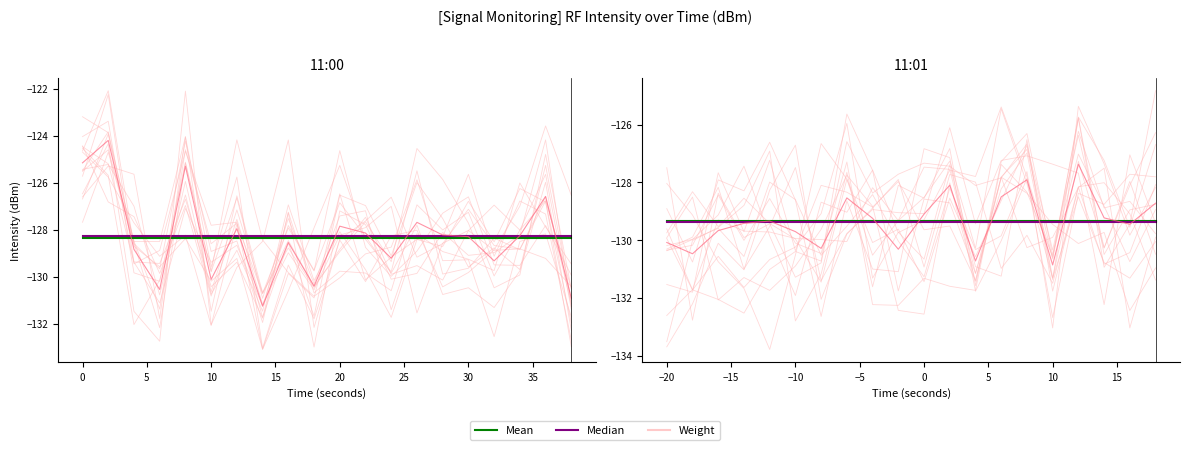

How many intersections are there between Mean and Weight?

9